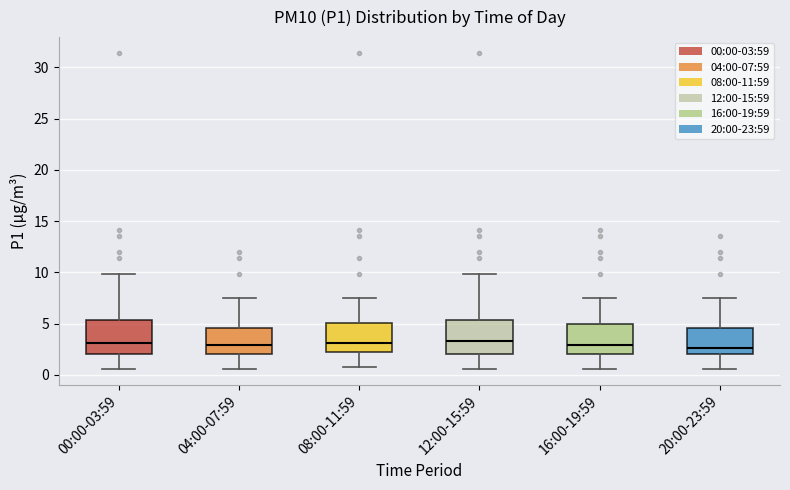

Reading left to right, transcribe this box plot: for each box, give where its median line is, the range the box spans, and where its two whiskers end, as read against the y-axis. The values are not printed on the chart, so give them approximately, as read against the axis.

00:00-03:59: median 3.0, box 2.0 to 5.5, whiskers 0.5 to 10.0
04:00-07:59: median 3.0, box 2.0 to 4.5, whiskers 0.5 to 7.5
08:00-11:59: median 3.0, box 2.5 to 5.0, whiskers 0.5 to 7.5
12:00-15:59: median 3.5, box 2.0 to 5.5, whiskers 0.5 to 10.0
16:00-19:59: median 3.0, box 2.0 to 5.0, whiskers 0.5 to 7.5
20:00-23:59: median 2.5, box 2.0 to 4.5, whiskers 0.5 to 7.5